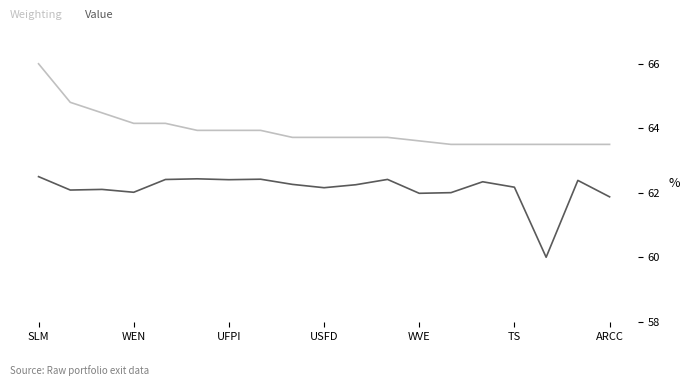

What is the smallest value displayed?

60.0